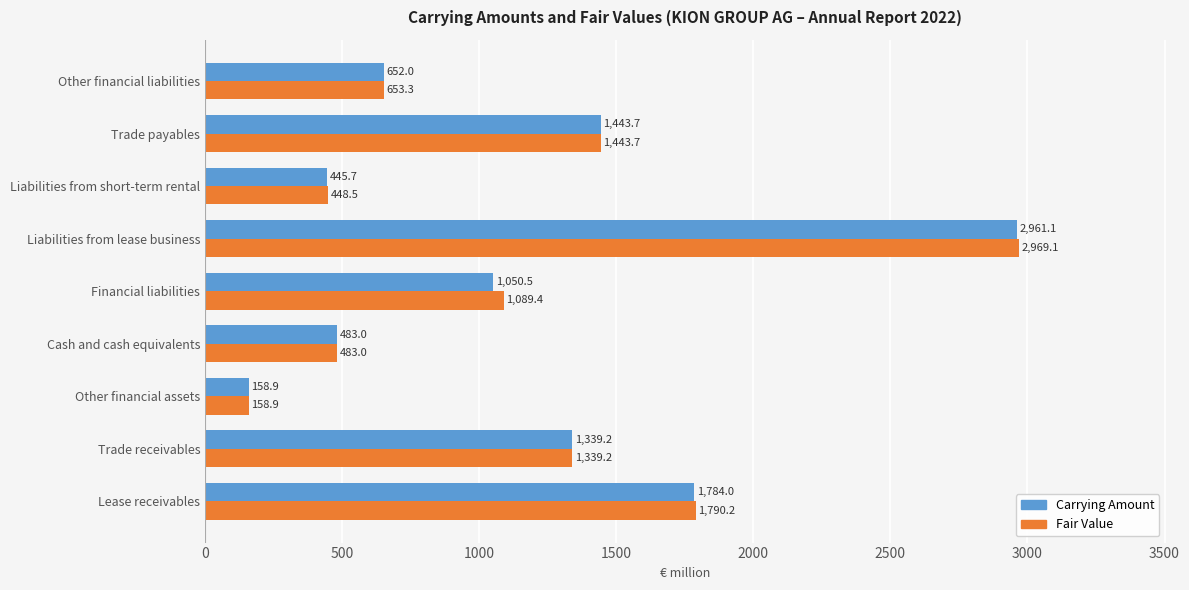

Which series has the largest total across all categories?

Fair Value